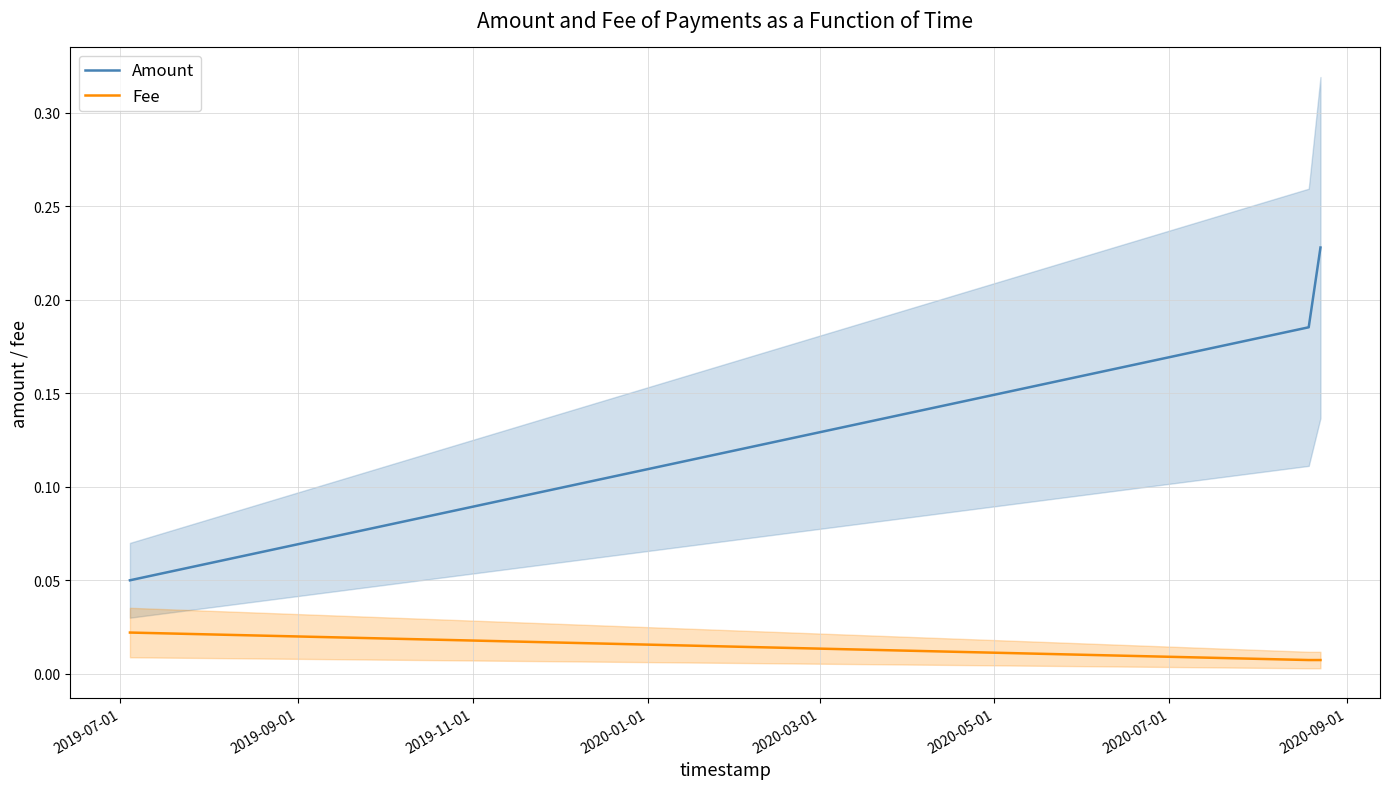

Rank the series at 2019-07-01 from highest to lowest value.

Amount, Fee